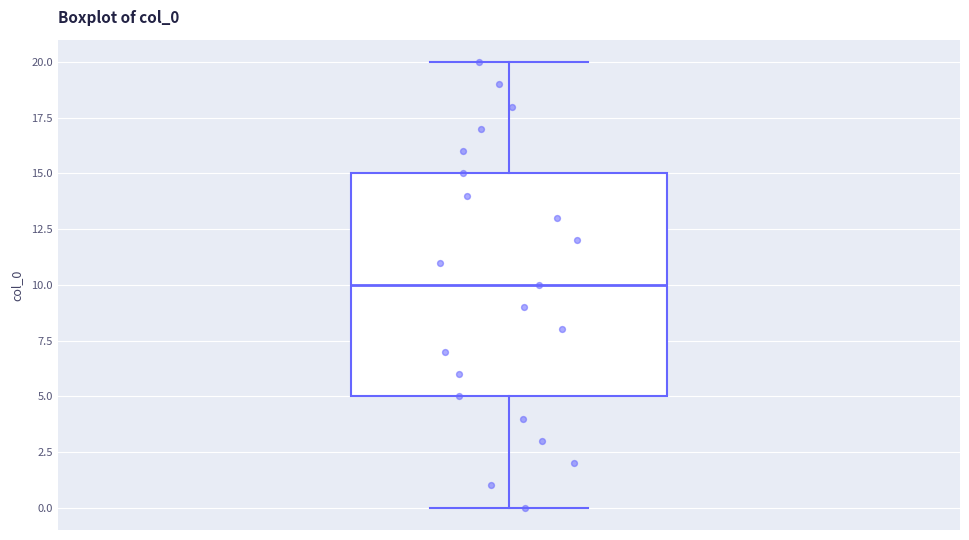

Read this box plot against the y-axis: the position of the median line, the range covered by the box, and the ends of both whiskers. The values are not printed on the chart, so give them approximately, as read against the axis.

median 10, box 5 to 15, whiskers 0 to 20